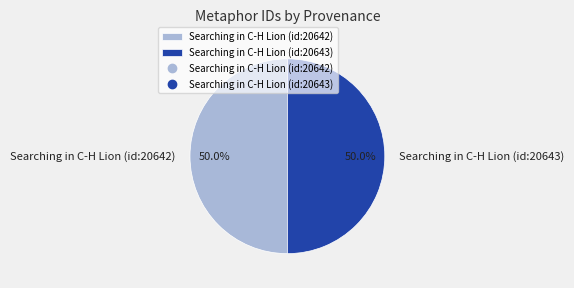

To the nearest percent, what percentage of the pie is Searching in C-H Lion (id:20643)?

50%